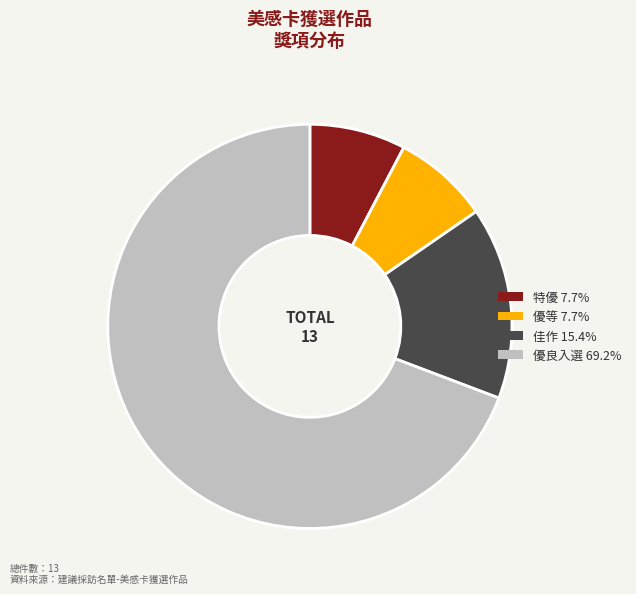

Which slice is the largest?

優良入選